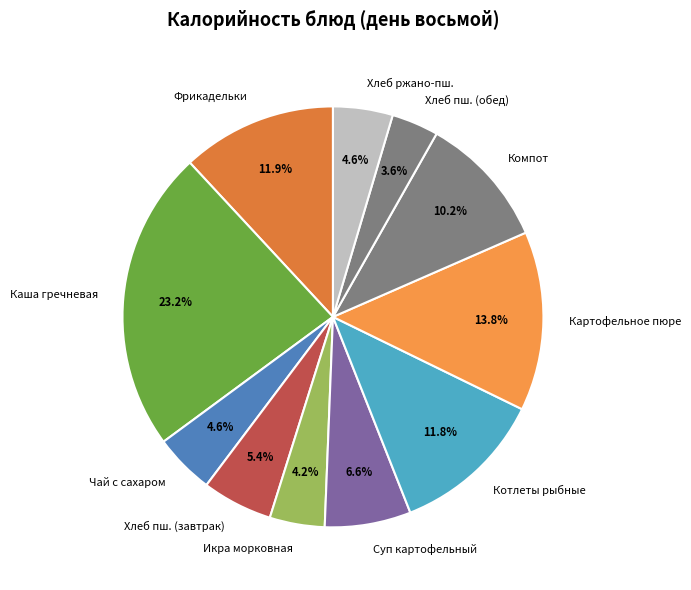

What is the ratio of the value at Чай с сахаром to the value at Картофельное пюре?

0.3